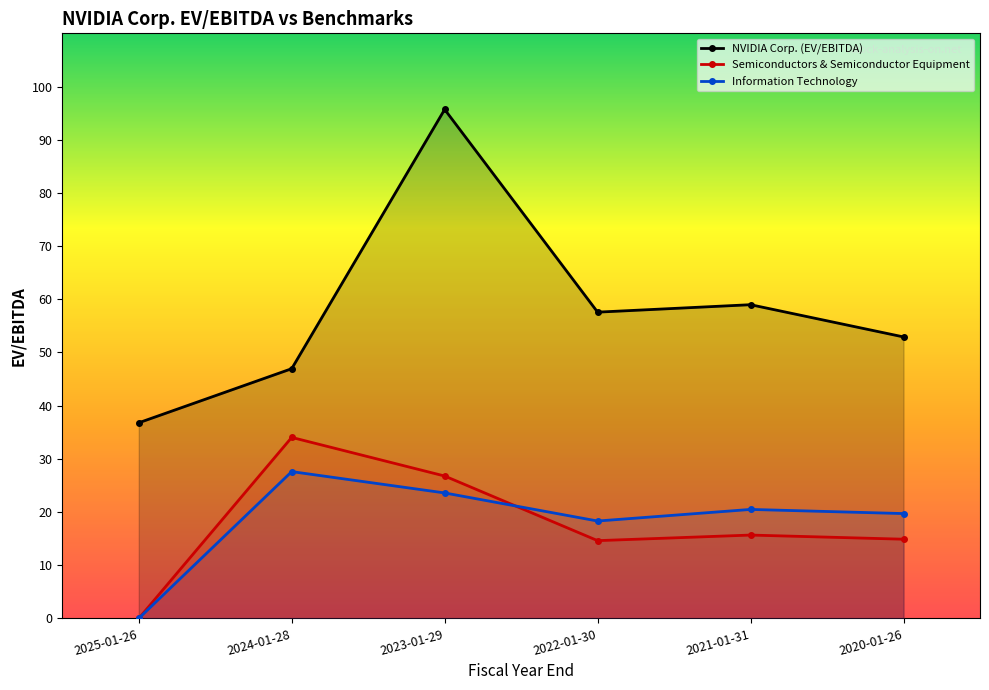

Rank the series at 2025-01-26 from lowest to highest value.

Semiconductors & Semiconductor Equipment, Information Technology, NVIDIA Corp. (EV/EBITDA)